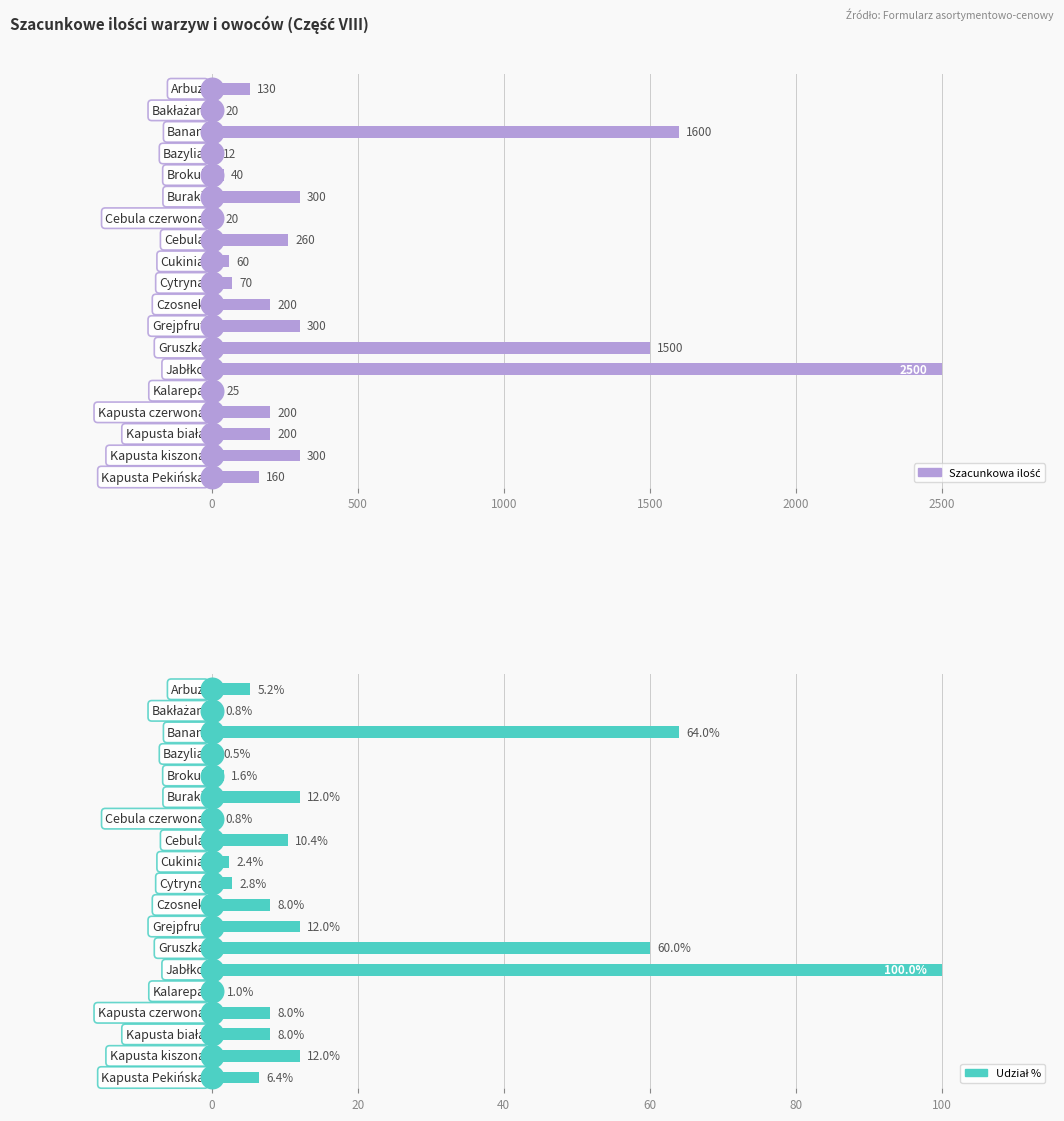

Which series reaches the maximum Y coordinate?

Szacunkowa ilość (kg/szt)